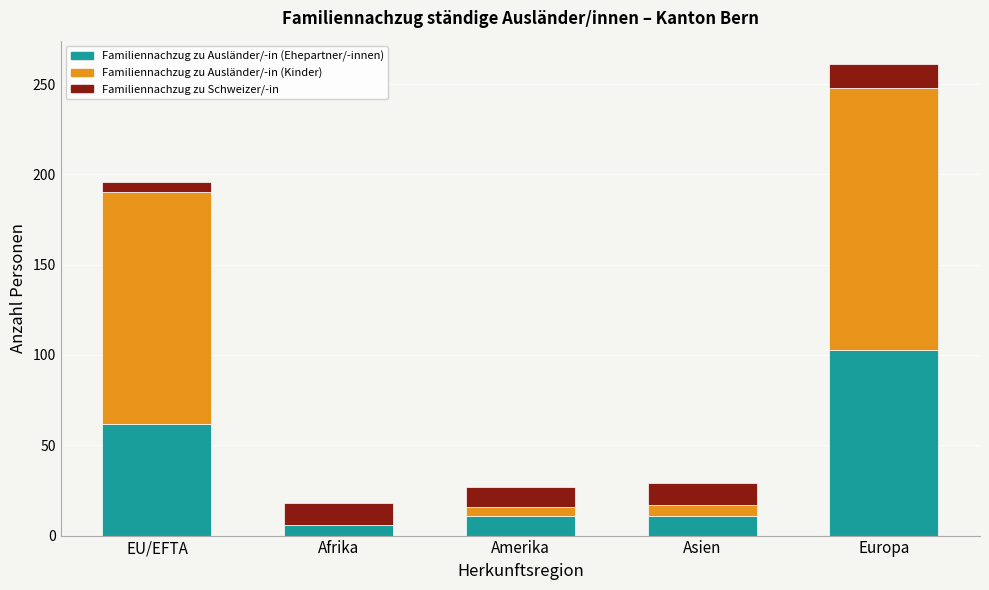

Reading right to left, transcribe the values for Familiennachzug zu Ausländer/-in (Ehepartner/-innen).

Europa=103	Asien=11	Amerika=11	Afrika=6	EU/EFTA=62